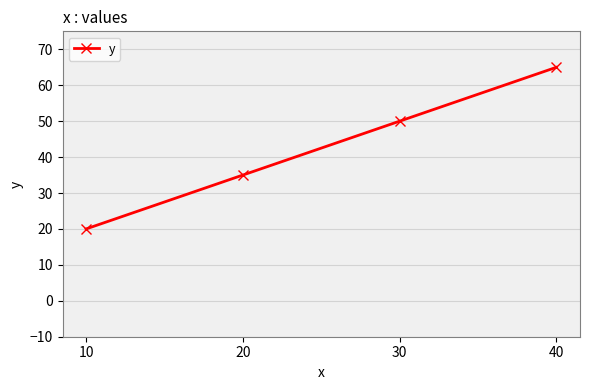

True or false: there are more than 1 points higher than both neighbors.

False